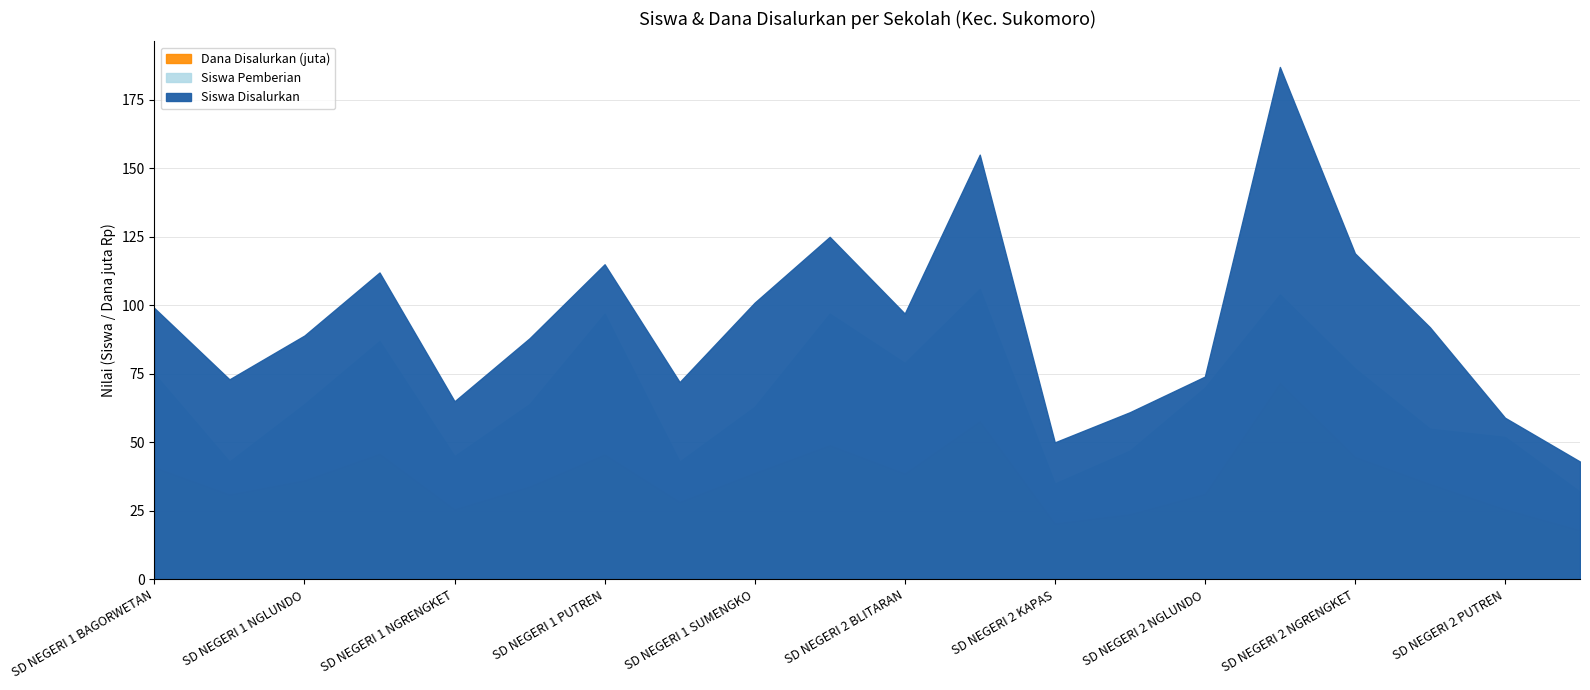

At how many categories does at least one series exceed 18?

20